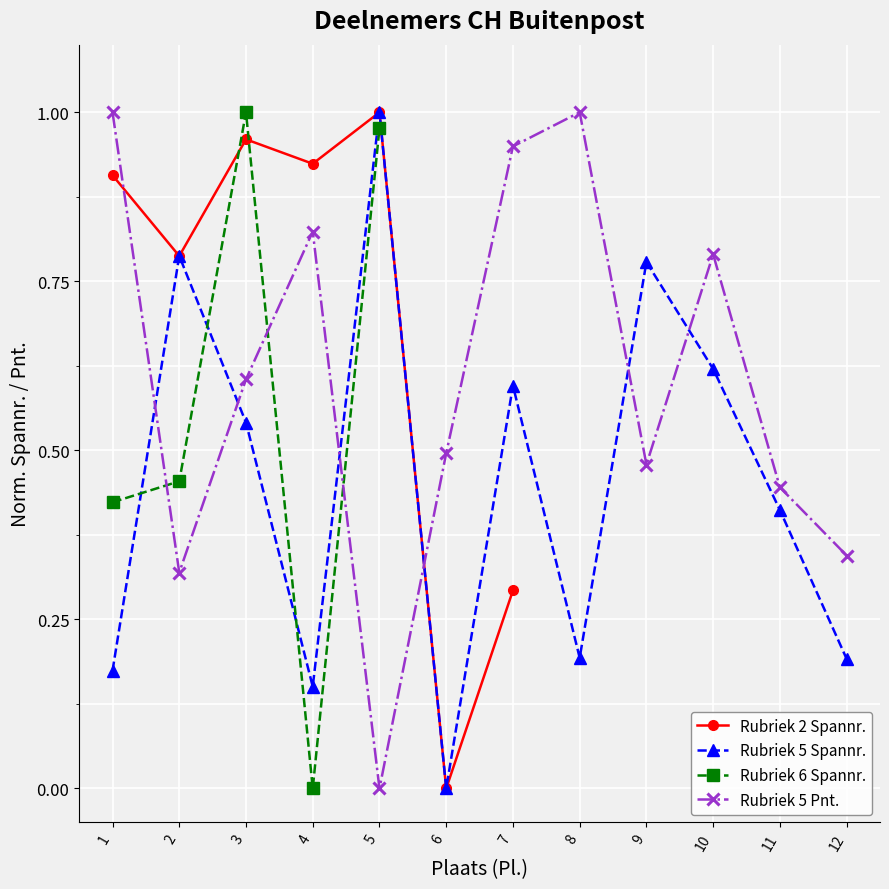

What is the sum of all Rubriek 5 Spannr. values?

5.4